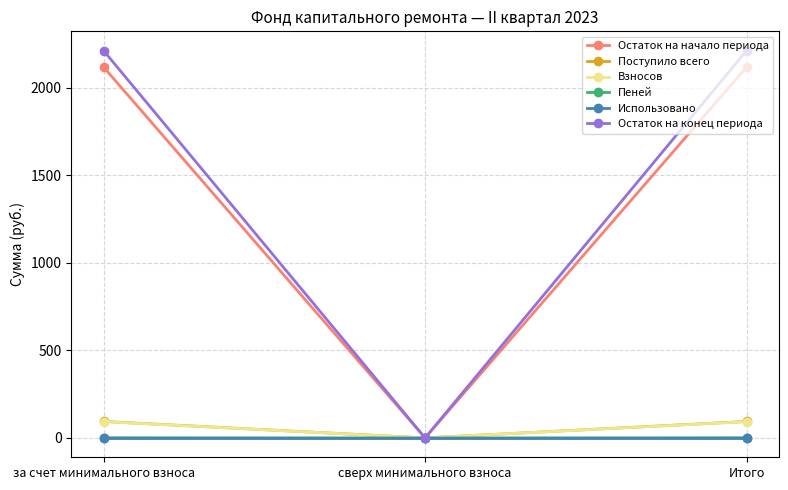

What is the label of the 1st point from the left?

за счет минимального взноса